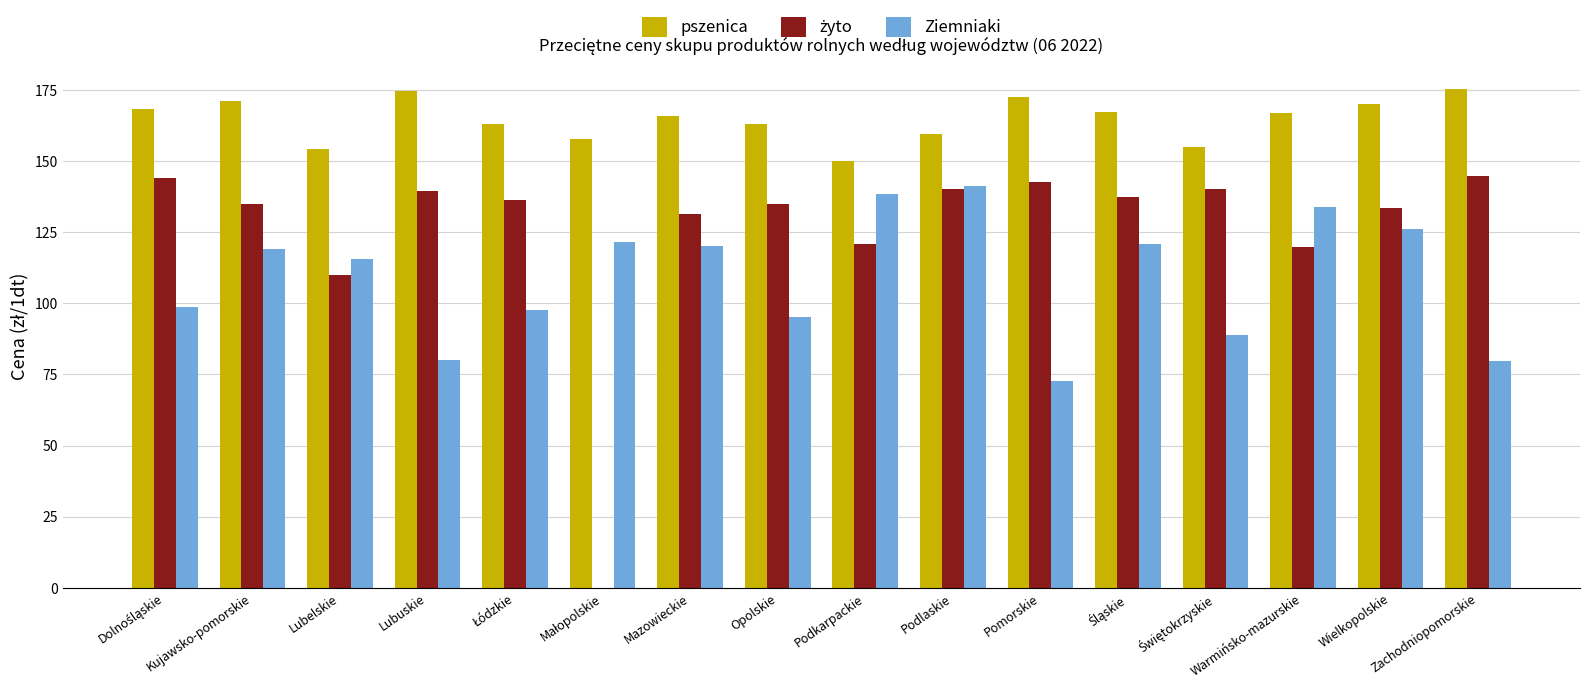

The Ziemniaki series shows 126.1 at Wielkopolskie. True or false?

True